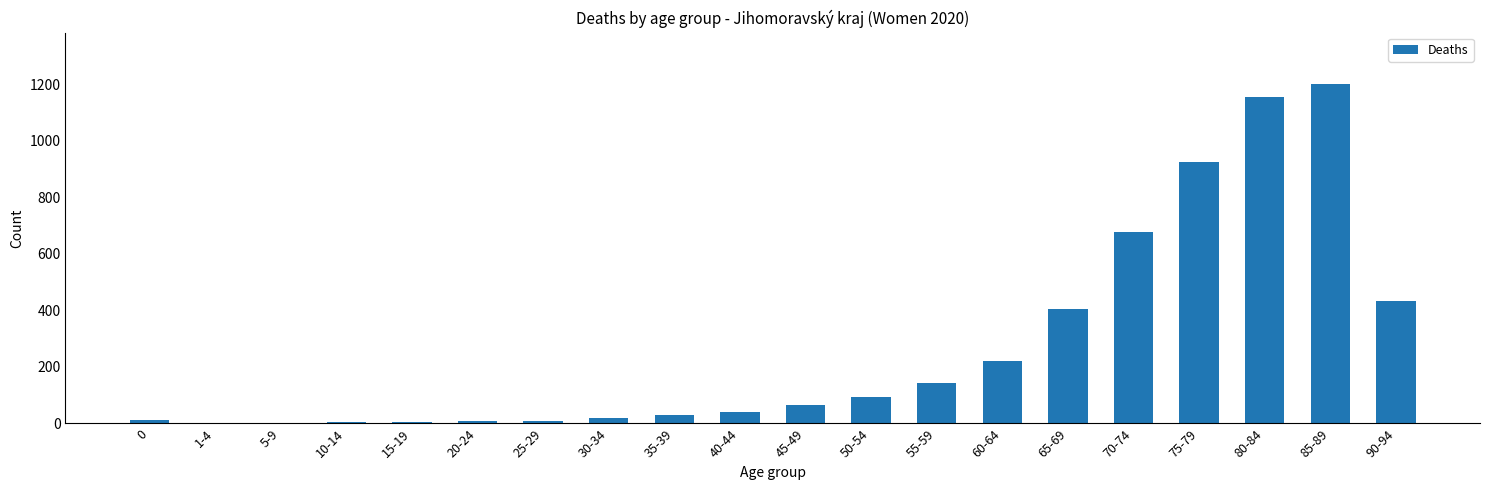

Where is the data nearest to the value 602?

70-74